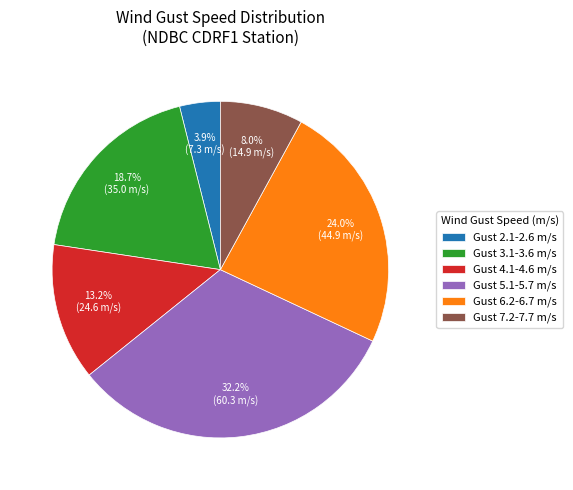

What is the ratio of the value at Gust 6.2-6.7 m/s to the value at Gust 5.1-5.7 m/s?

0.7